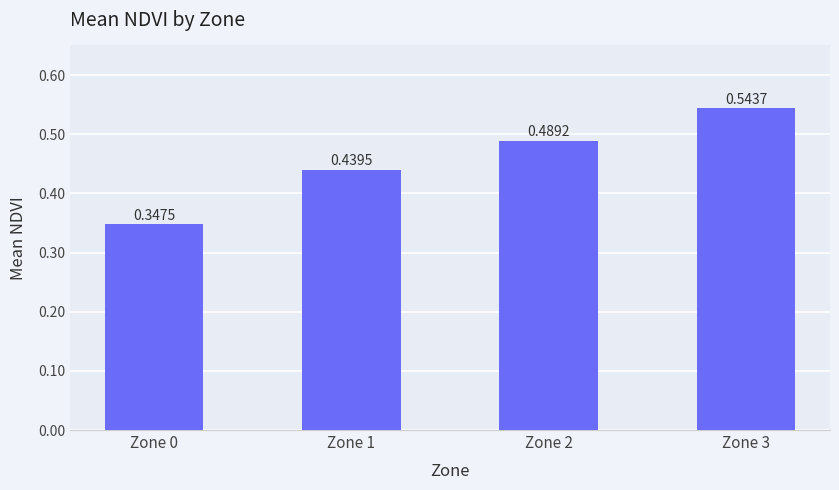

What is the difference between the maximum and minimum values?

0.2